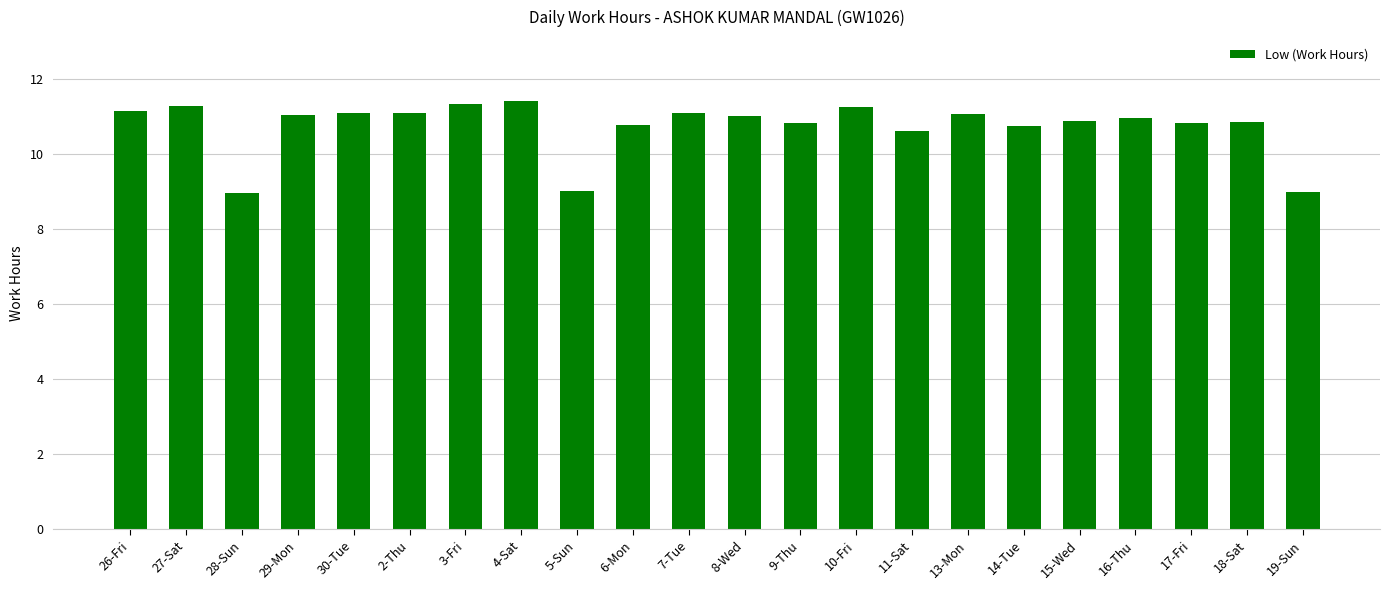

Approximately how many times larger is the value at 18-Sat compared to 30-Tue?

1.0